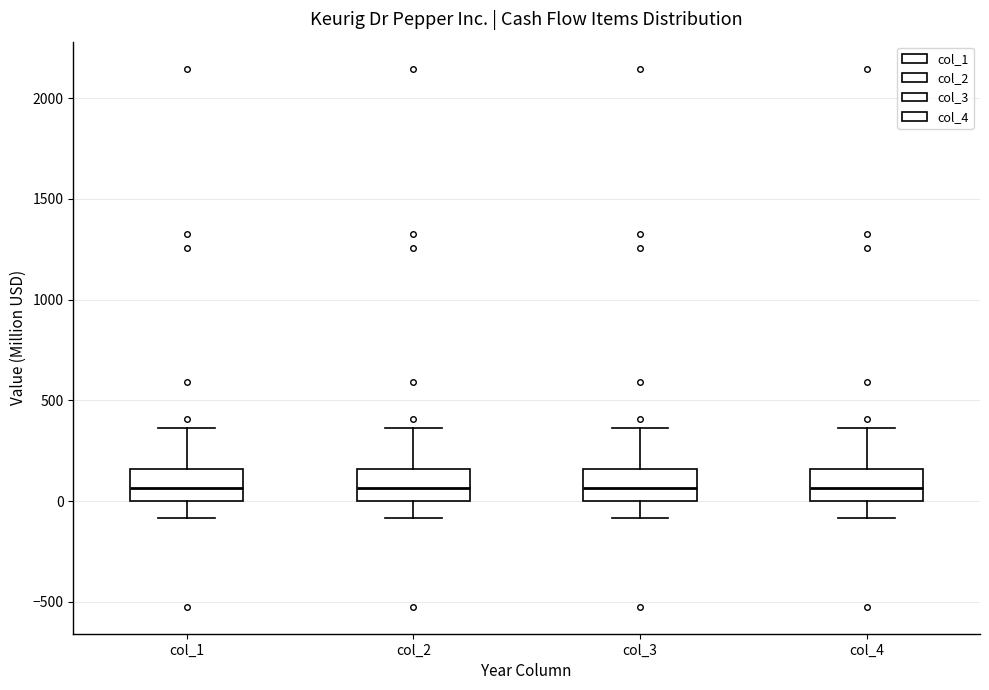

Reading left to right, transcribe this box plot: for each box, give where its median line is, the range the box spans, and where its two whiskers end, as read against the y-axis. The values are not printed on the chart, so give them approximately, as read against the axis.

col_1: median 50, box 0 to 150, whiskers -100 to 350
col_2: median 50, box 0 to 150, whiskers -100 to 350
col_3: median 50, box 0 to 150, whiskers -100 to 350
col_4: median 50, box 0 to 150, whiskers -100 to 350